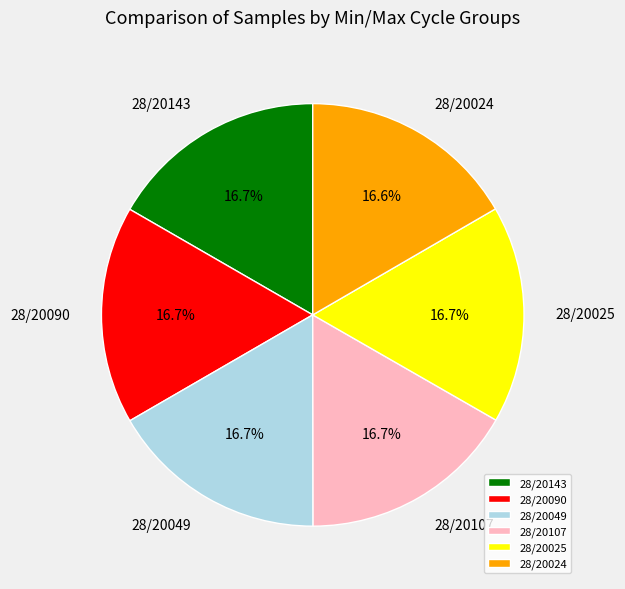

What percentage is NOT represented by 28/20090?

83.3%